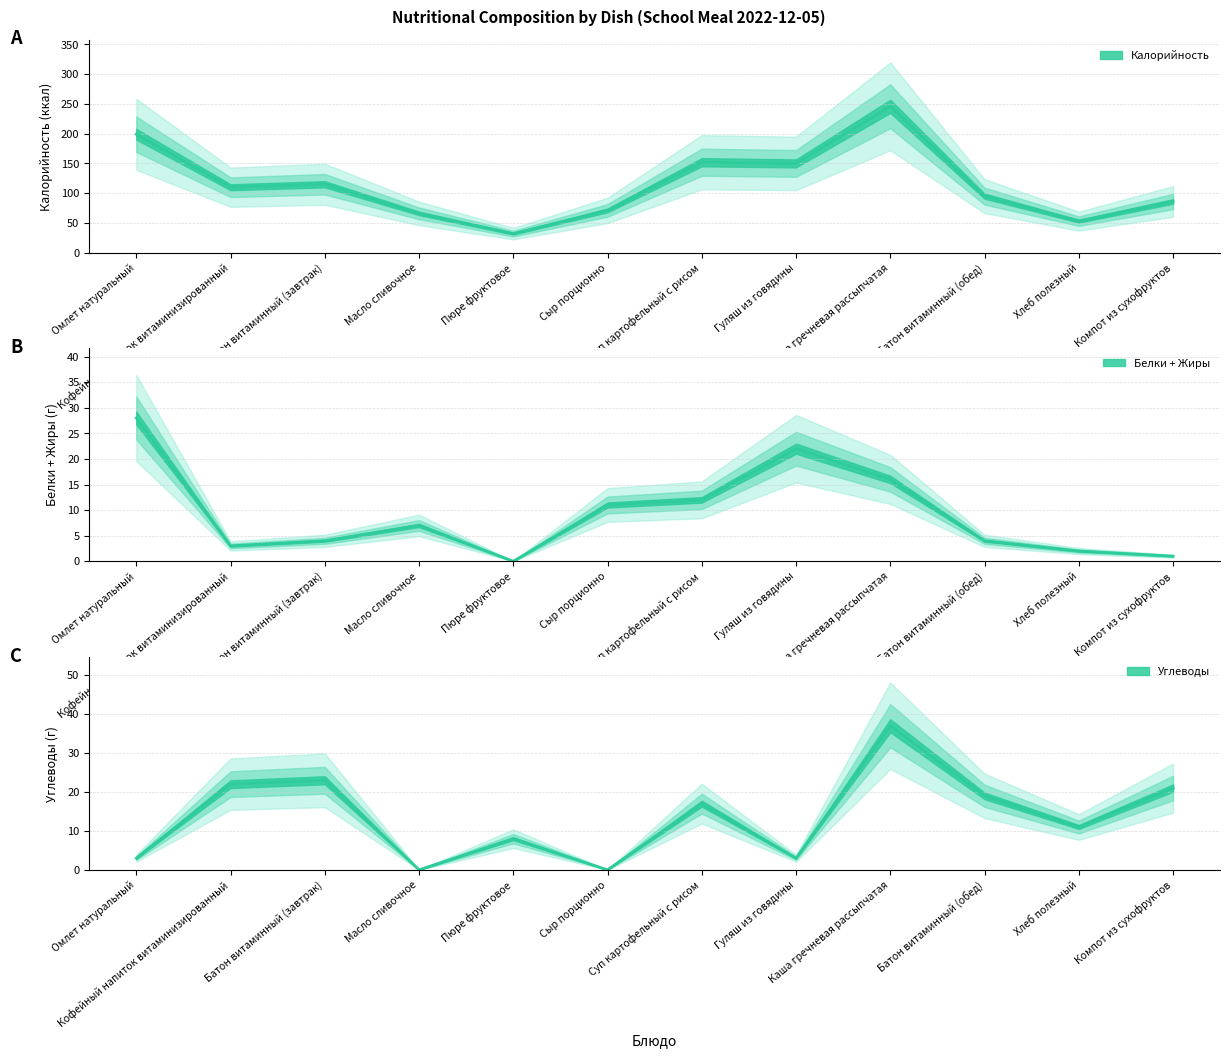

Is the value of Углеводы at Гуляш из говядины greater than the value of Калорийность at Омлет натуральный?

No